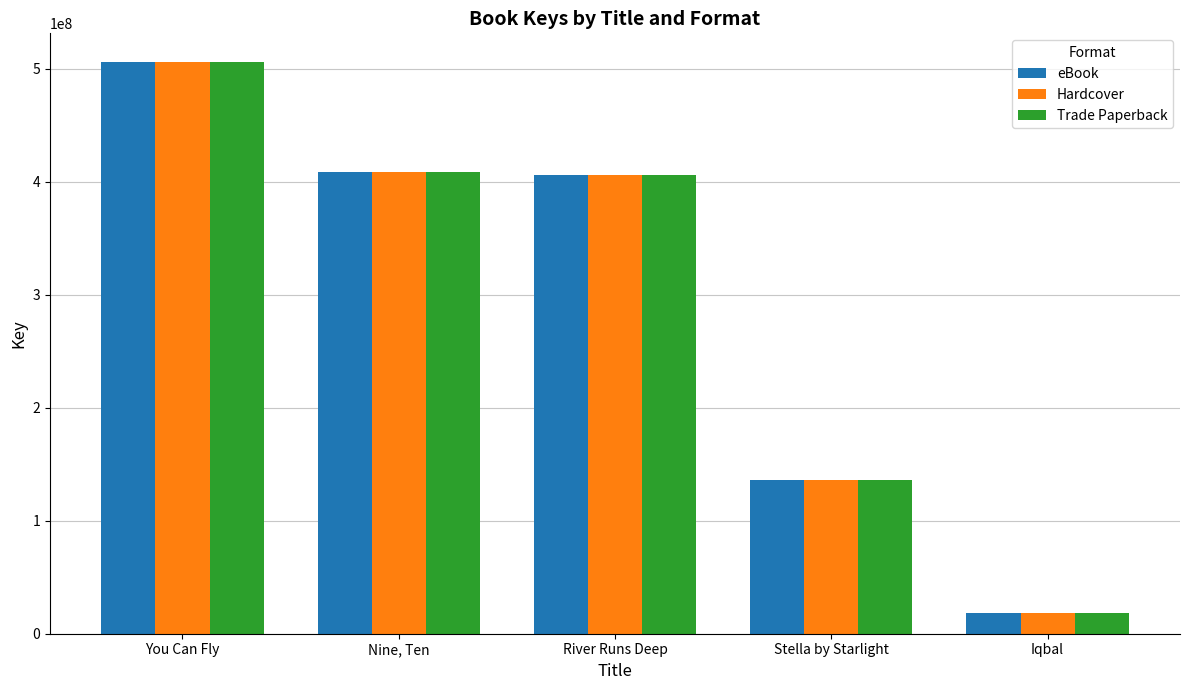

Reading left to right, what are all the values shown in this chart?

eBook: 506189916	408889795	405680659	136319476	18586620
Hardcover: 506189916	408889795	405680659	136319476	18586620
Trade Paperback: 506189916	408889795	405680659	136319476	18586620